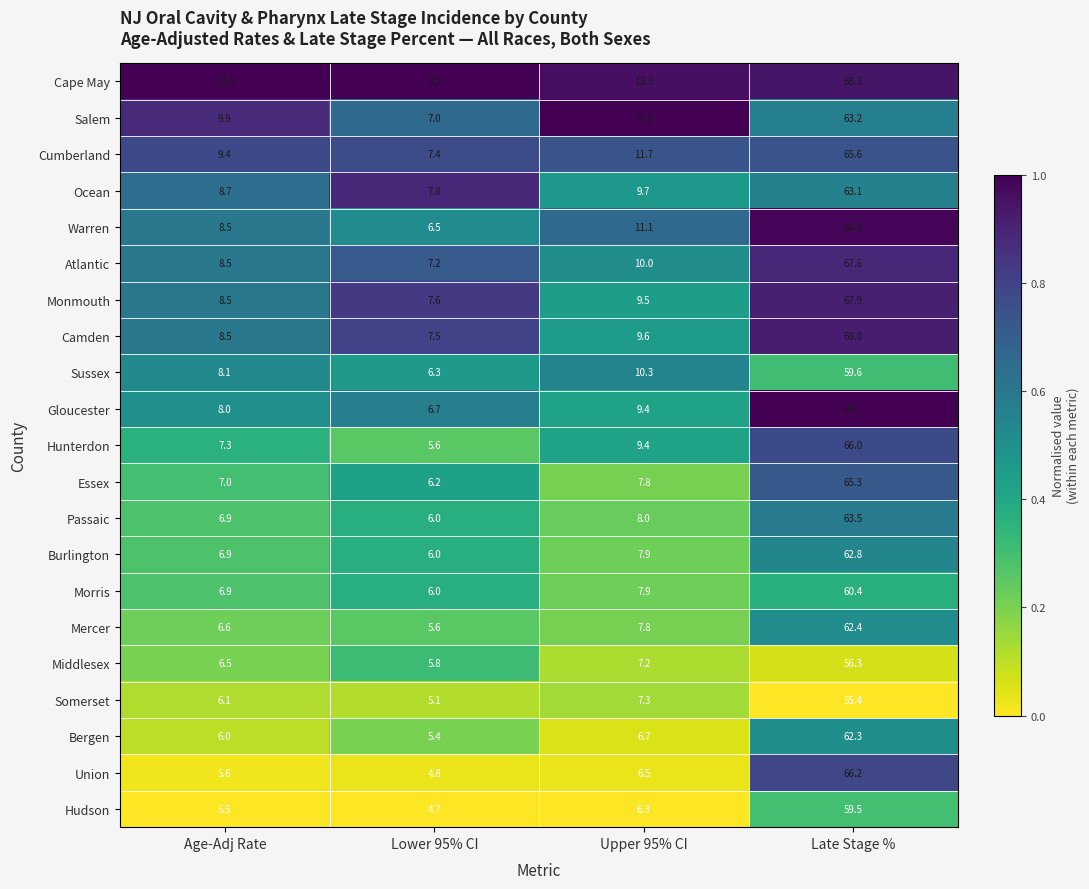

What is the spread (max minus min) of values at Lower 95% CI?

3.5